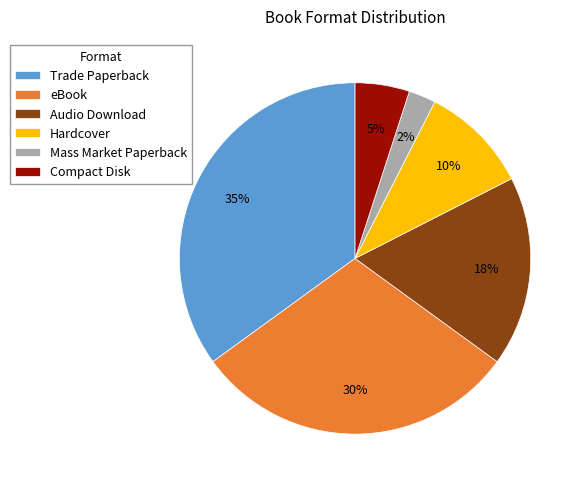

Approximately how many times larger is the value at Mass Market Paperback compared to Audio Download?

0.1